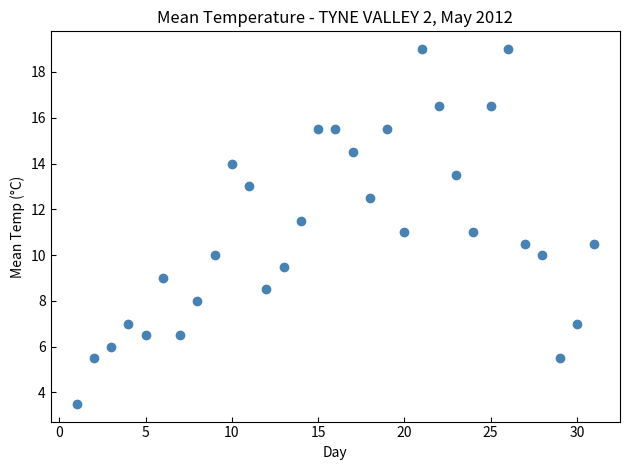

What is the range of Y values (max minus min)?

15.5